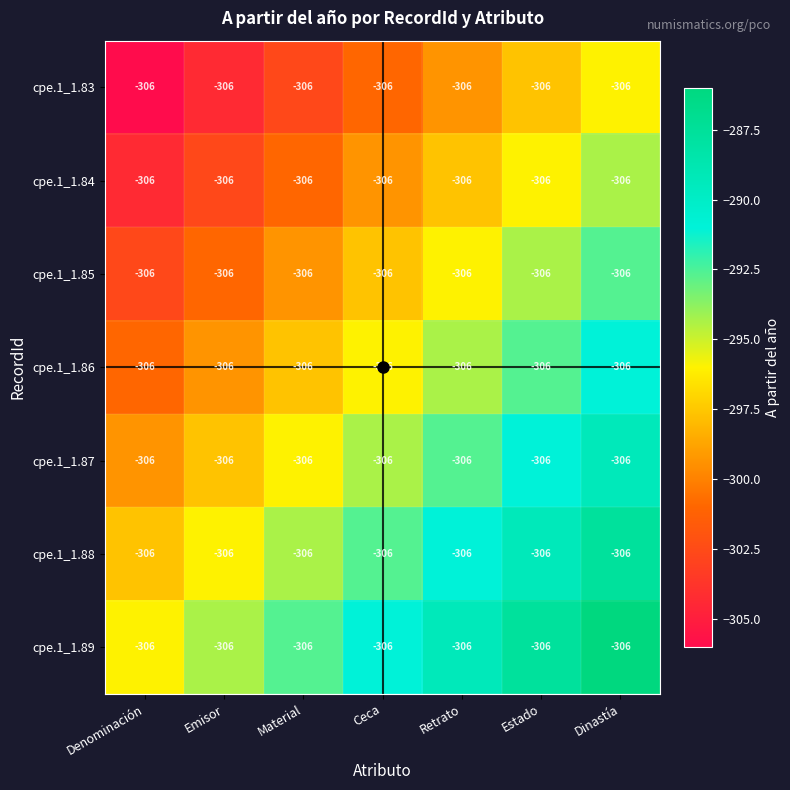

What is the difference between the maximum and minimum values in the cpe.1_1.88 series?

10.0